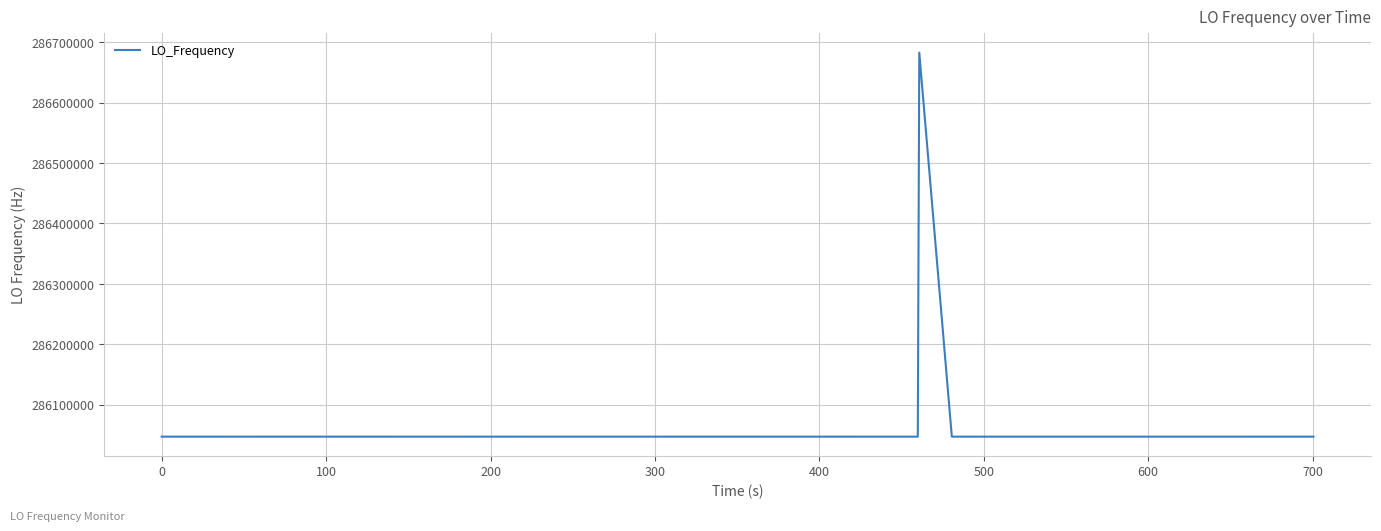

What is the minimum value shown in the chart?

286046996.5